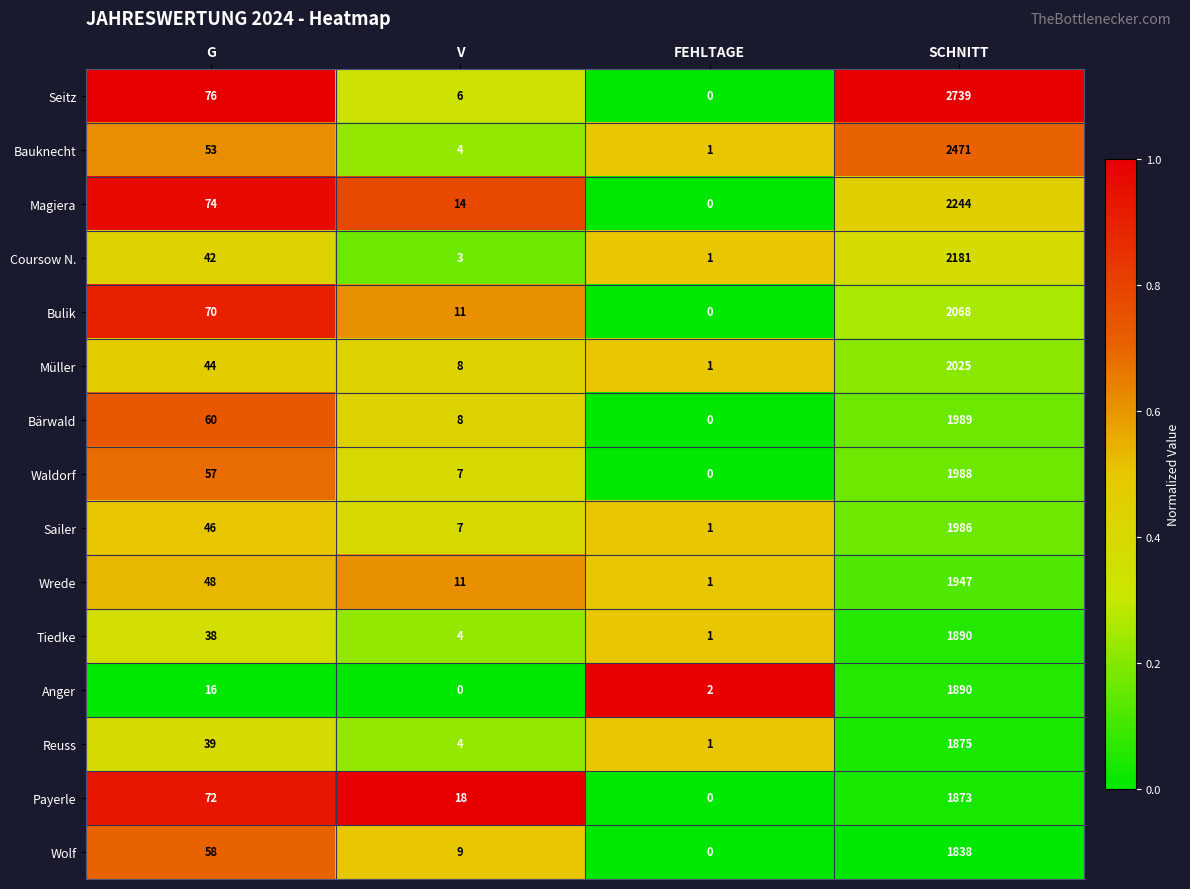

What is the sum of the Reuss values at G and FEHLTAGE?

40